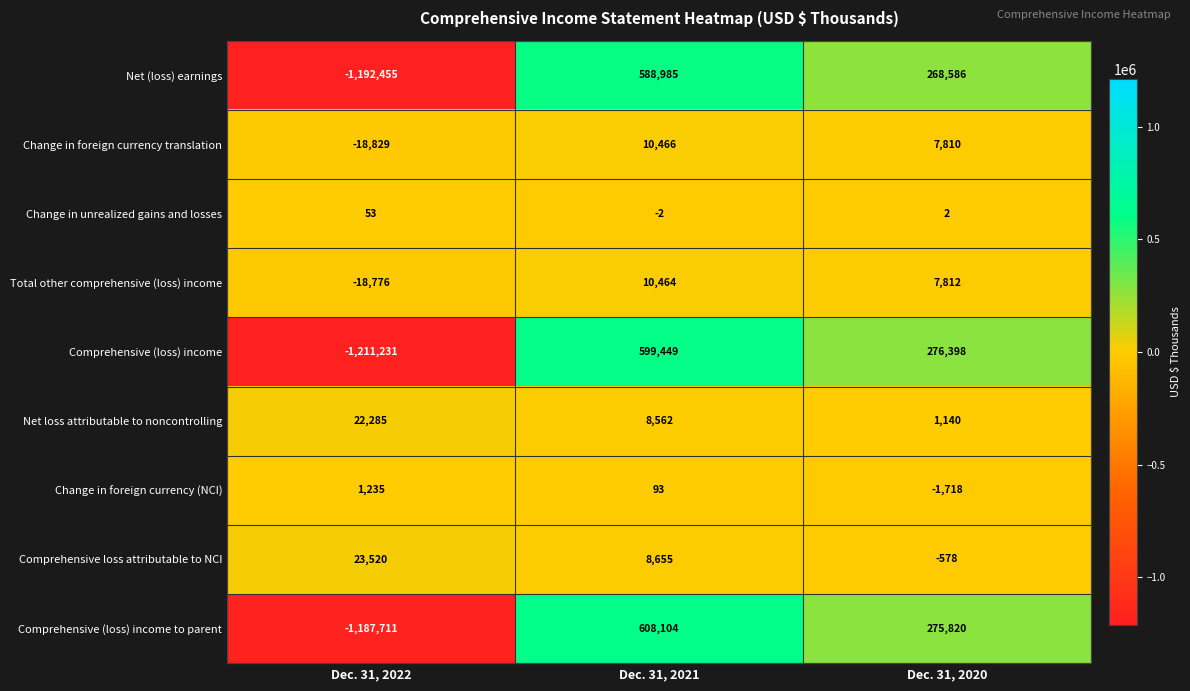

How many distinct data groups are displayed?

9